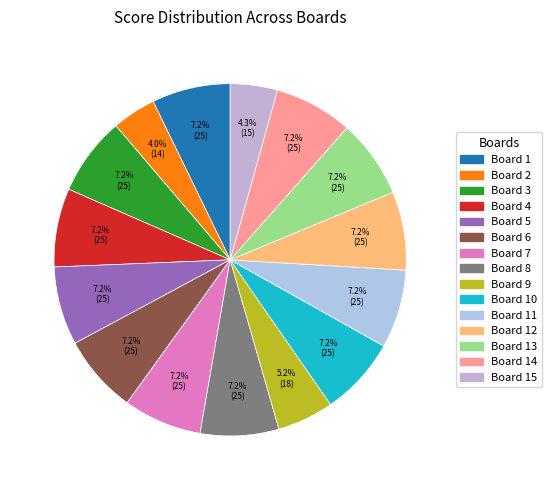

Which category has the biggest portion of the pie?

Board 1